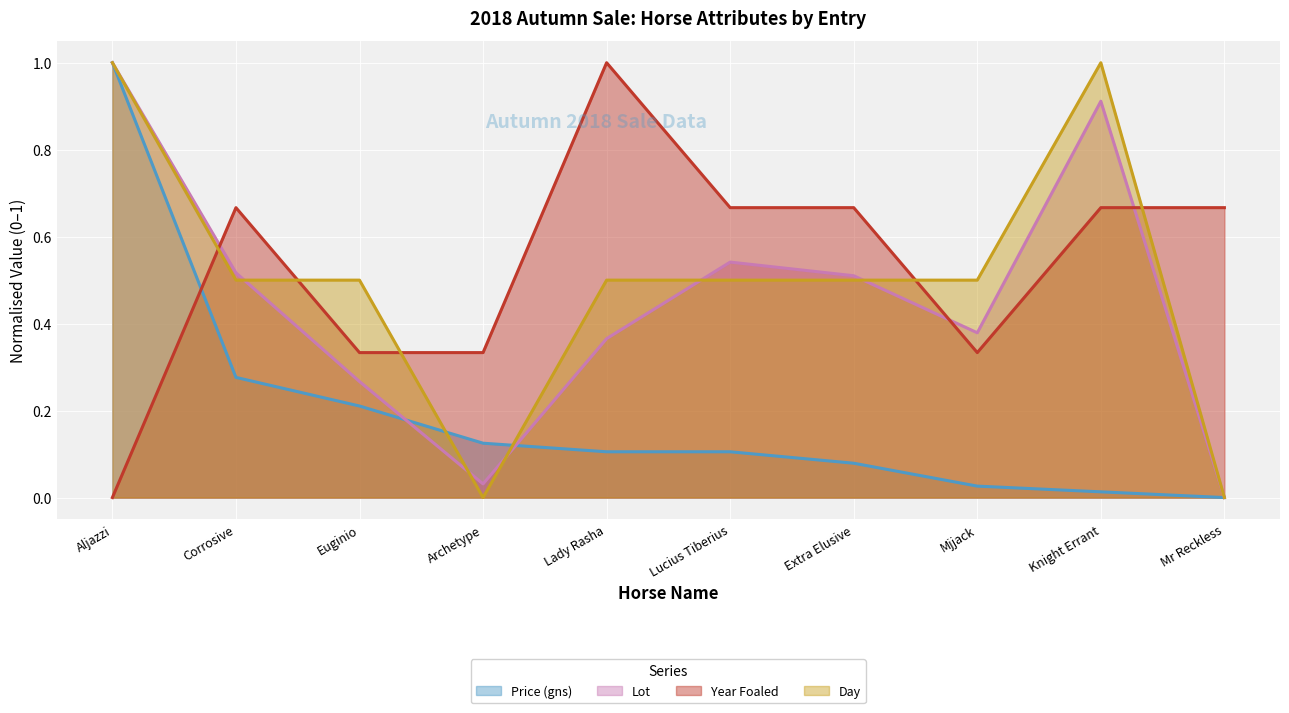

What is the difference between the highest and lowest values at Archetype?

0.3